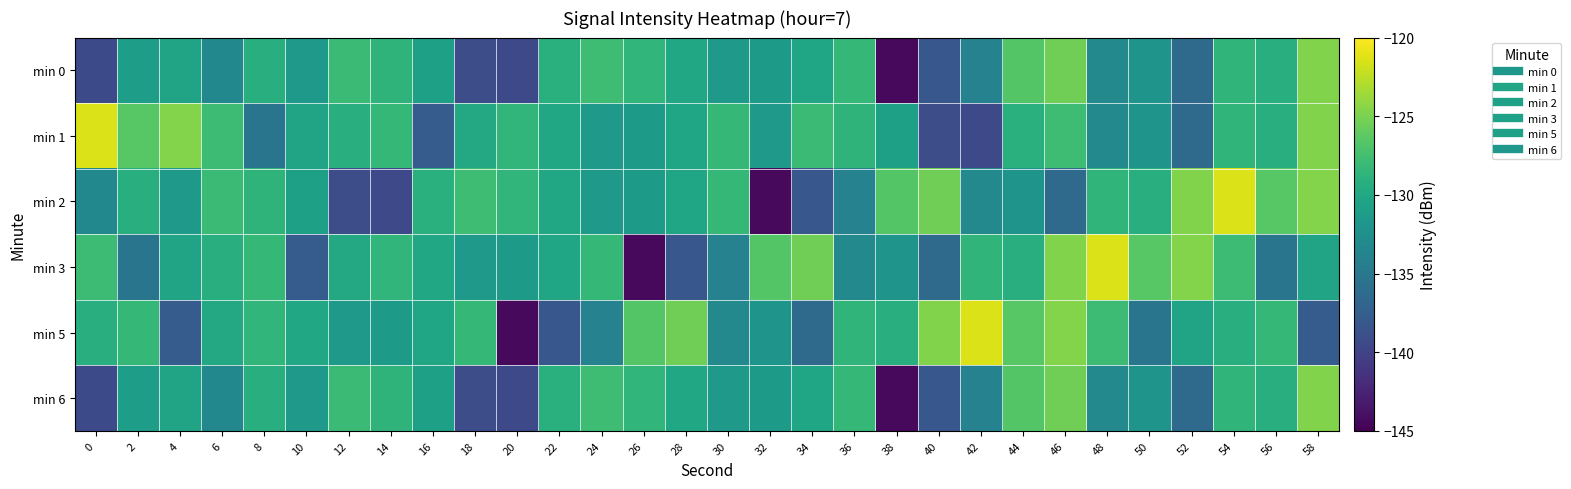

Between 8 and 48, which series saw the biggest shift?

min 3